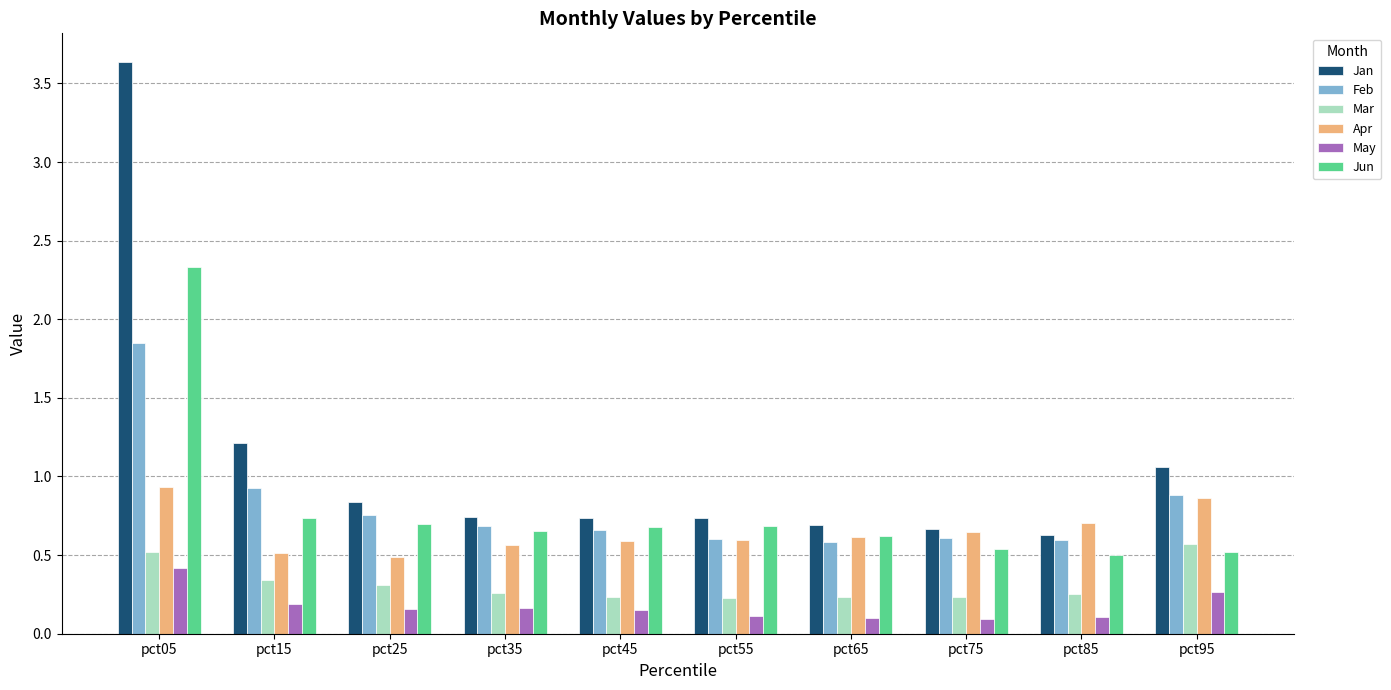

How many bars are there in total?

60